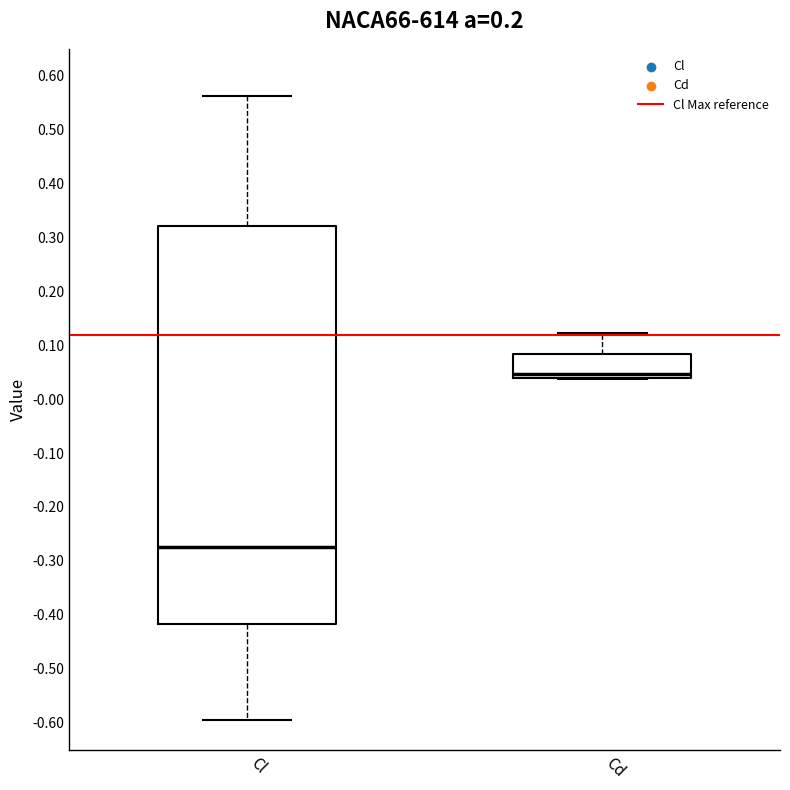

Where does the lower whisker of the box for Cl end on the y-axis? The values are not printed on the chart, so give them approximately, as read against the axis.

-0.59